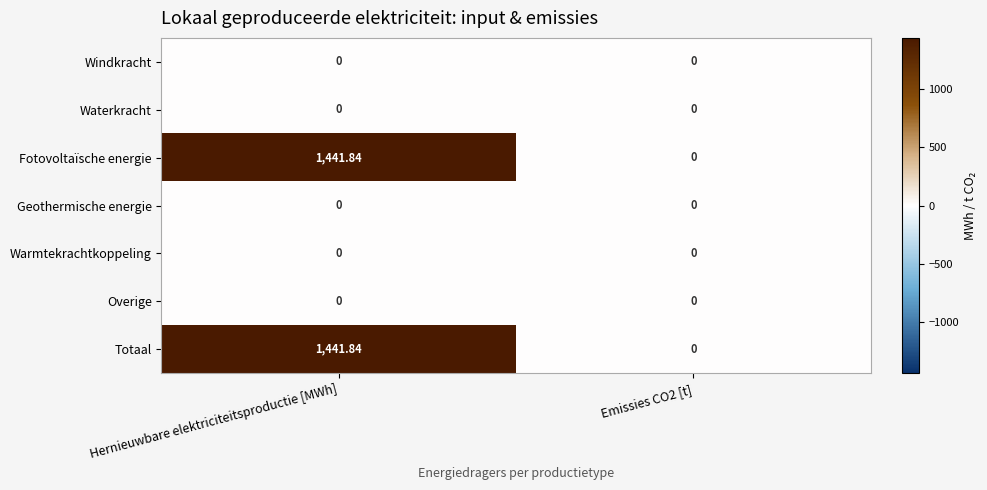

Is the value of Fotovoltaïsche energie at Hernieuwbare elektriciteitsproductie [MWh] greater than the value of Overige at Emissies CO2 [t]?

Yes